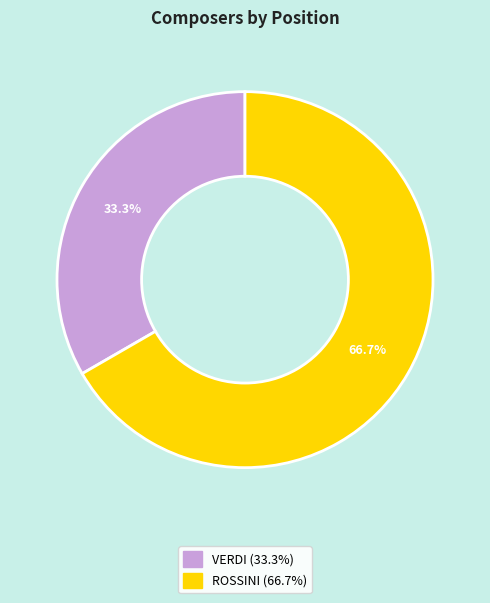

How many segments does this pie chart have?

2